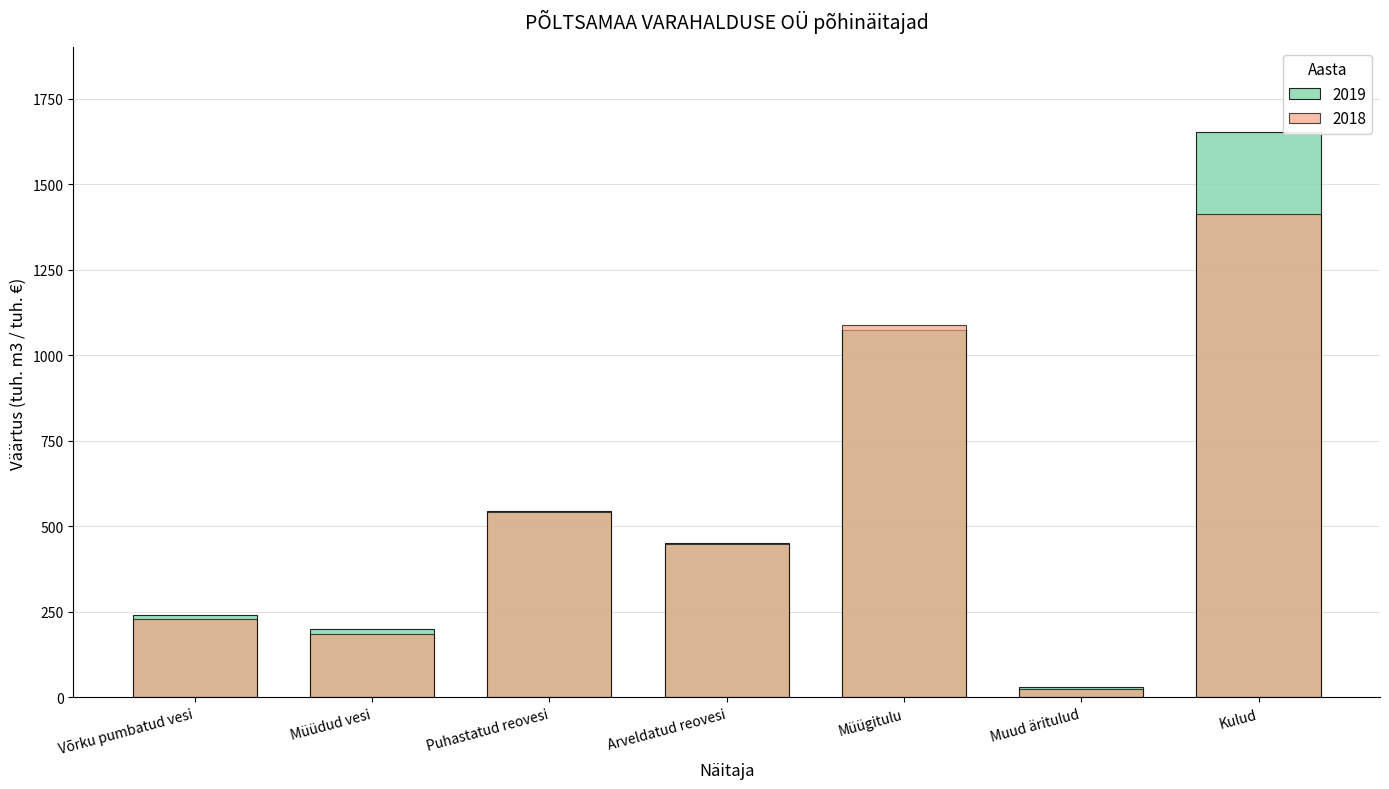

What are all the series names shown in the legend?

2019, 2018